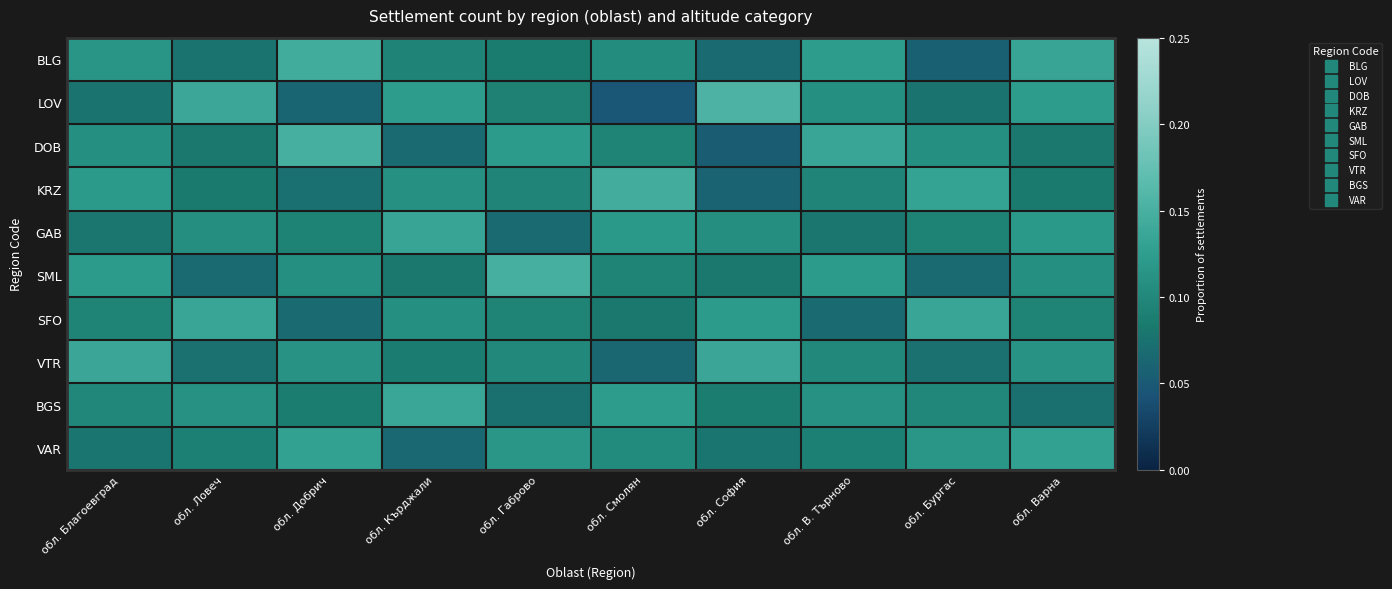

Reading left to right, transcribe all the data shown in this chart.

BLG: обл. Благоевград=0.1	обл. Ловеч=0.1	обл. Добрич=0.1	обл. Кърджали=0.1	обл. Габрово=0.1	обл. Смолян=0.1	обл. София=0.1	обл. В. Търново=0.1	обл. Бургас=0.1	обл. Варна=0.1
LOV: обл. Благоевград=0.1	обл. Ловеч=0.1	обл. Добрич=0.1	обл. Кърджали=0.1	обл. Габрово=0.1	обл. Смолян=0.0	обл. София=0.2	обл. В. Търново=0.1	обл. Бургас=0.1	обл. Варна=0.1
DOB: обл. Благоевград=0.1	обл. Ловеч=0.1	обл. Добрич=0.1	обл. Кърджали=0.1	обл. Габрово=0.1	обл. Смолян=0.1	обл. София=0.1	обл. В. Търново=0.1	обл. Бургас=0.1	обл. Варна=0.1
KRZ: обл. Благоевград=0.1	обл. Ловеч=0.1	обл. Добрич=0.1	обл. Кърджали=0.1	обл. Габрово=0.1	обл. Смолян=0.1	обл. София=0.1	обл. В. Търново=0.1	обл. Бургас=0.1	обл. Варна=0.1
GAB: обл. Благоевград=0.1	обл. Ловеч=0.1	обл. Добрич=0.1	обл. Кърджали=0.1	обл. Габрово=0.1	обл. Смолян=0.1	обл. София=0.1	обл. В. Търново=0.1	обл. Бургас=0.1	обл. Варна=0.1
SML: обл. Благоевград=0.1	обл. Ловеч=0.1	обл. Добрич=0.1	обл. Кърджали=0.1	обл. Габрово=0.1	обл. Смолян=0.1	обл. София=0.1	обл. В. Търново=0.1	обл. Бургас=0.1	обл. Варна=0.1
SFO: обл. Благоевград=0.1	обл. Ловеч=0.1	обл. Добрич=0.1	обл. Кърджали=0.1	обл. Габрово=0.1	обл. Смолян=0.1	обл. София=0.1	обл. В. Търново=0.1	обл. Бургас=0.1	обл. Варна=0.1
VTR: обл. Благоевград=0.1	обл. Ловеч=0.1	обл. Добрич=0.1	обл. Кърджали=0.1	обл. Габрово=0.1	обл. Смолян=0.1	обл. София=0.1	обл. В. Търново=0.1	обл. Бургас=0.1	обл. Варна=0.1
BGS: обл. Благоевград=0.1	обл. Ловеч=0.1	обл. Добрич=0.1	обл. Кърджали=0.1	обл. Габрово=0.1	обл. Смолян=0.1	обл. София=0.1	обл. В. Търново=0.1	обл. Бургас=0.1	обл. Варна=0.1
VAR: обл. Благоевград=0.1	обл. Ловеч=0.1	обл. Добрич=0.1	обл. Кърджали=0.1	обл. Габрово=0.1	обл. Смолян=0.1	обл. София=0.1	обл. В. Търново=0.1	обл. Бургас=0.1	обл. Варна=0.1